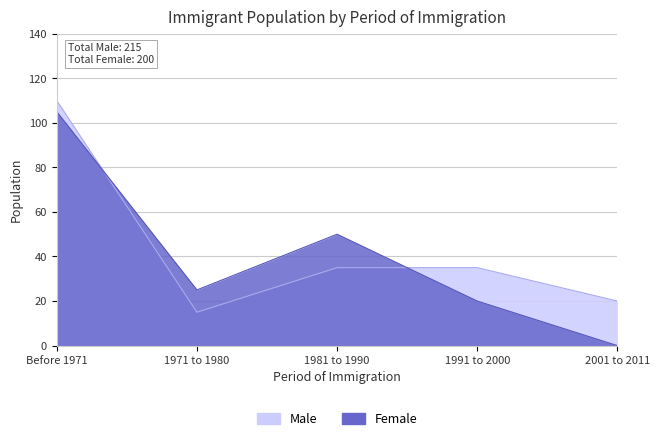

The Male series shows 52 at 1981 to 1990. True or false?

False